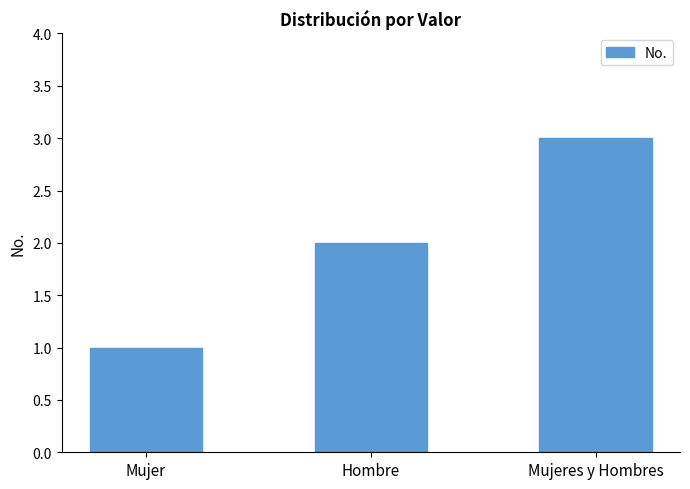

What is the sum of the values at Mujer and Hombre?

3